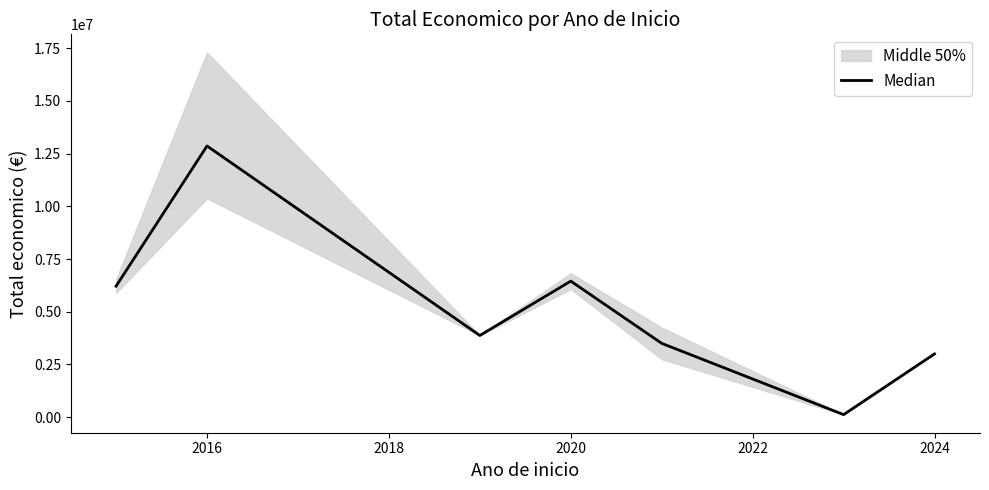

How many lines are shown in the chart?

1